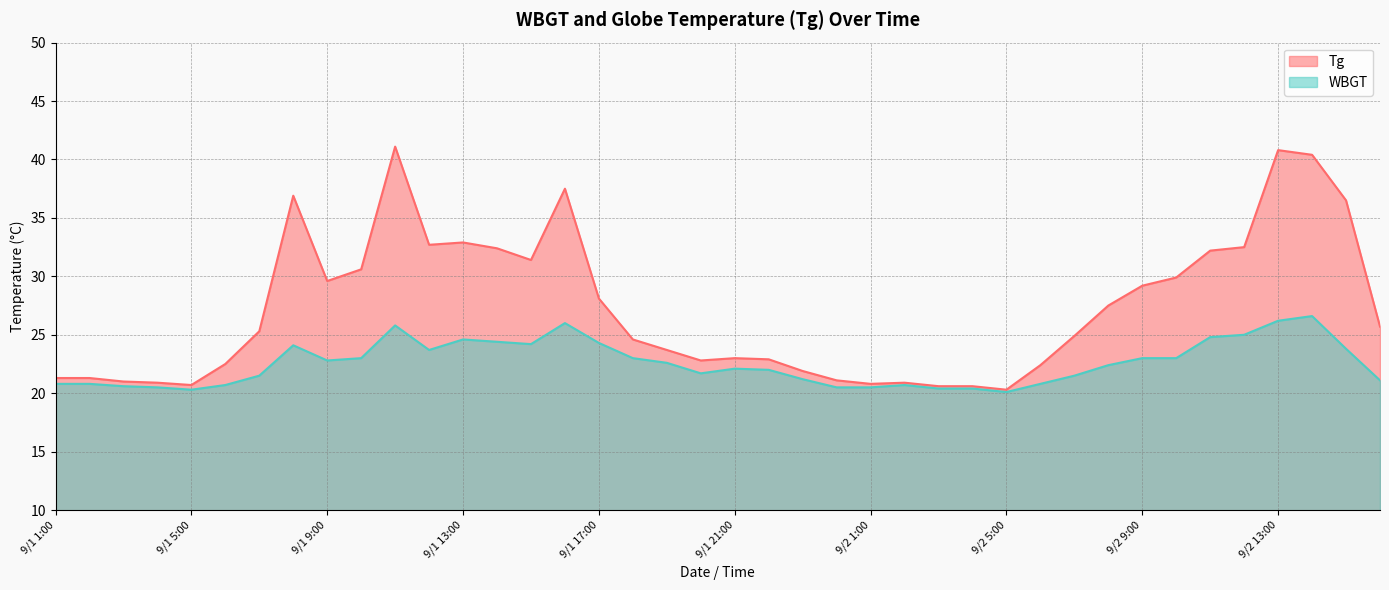

What is the difference between the maximum and second lowest values in the WBGT series?

6.3